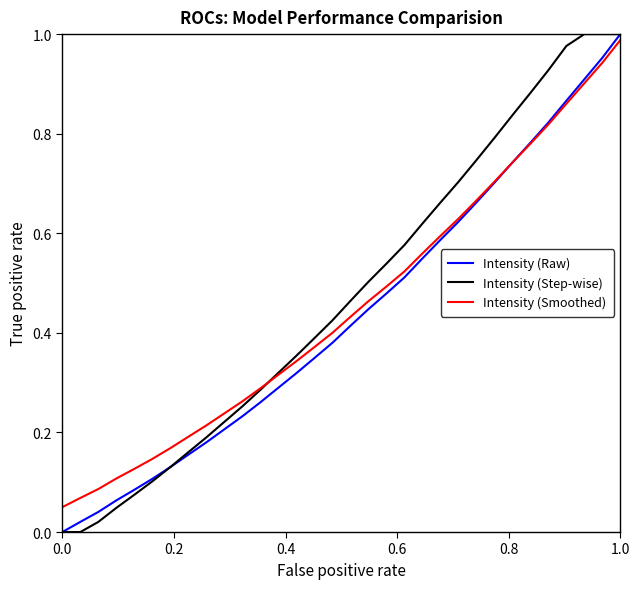

Is this an area chart (filled region under the line)?

No